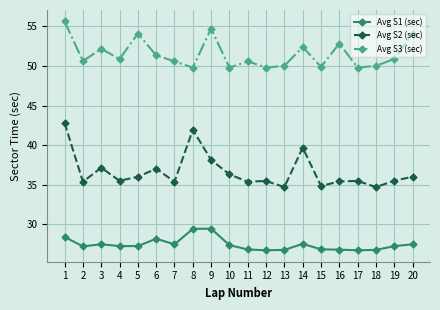

What is the difference between the maximum and minimum values in the Avg S2 (sec) series?

8.1